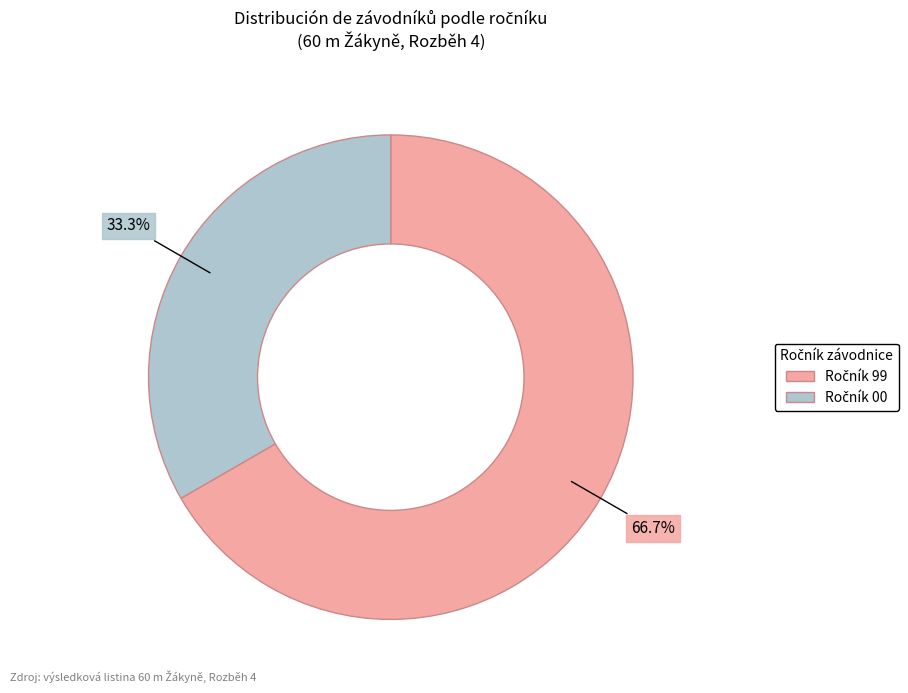

Is there any slice that represents more than half of the pie?

Yes